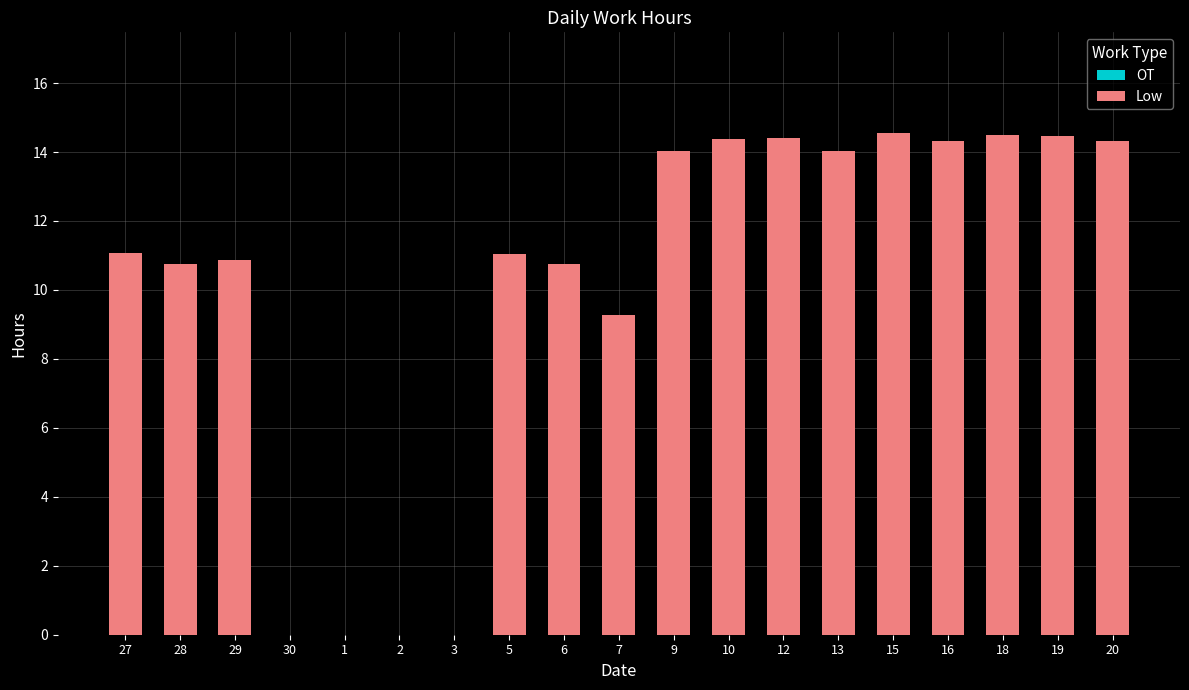

The value at 20 is 14.3. True or false?

True